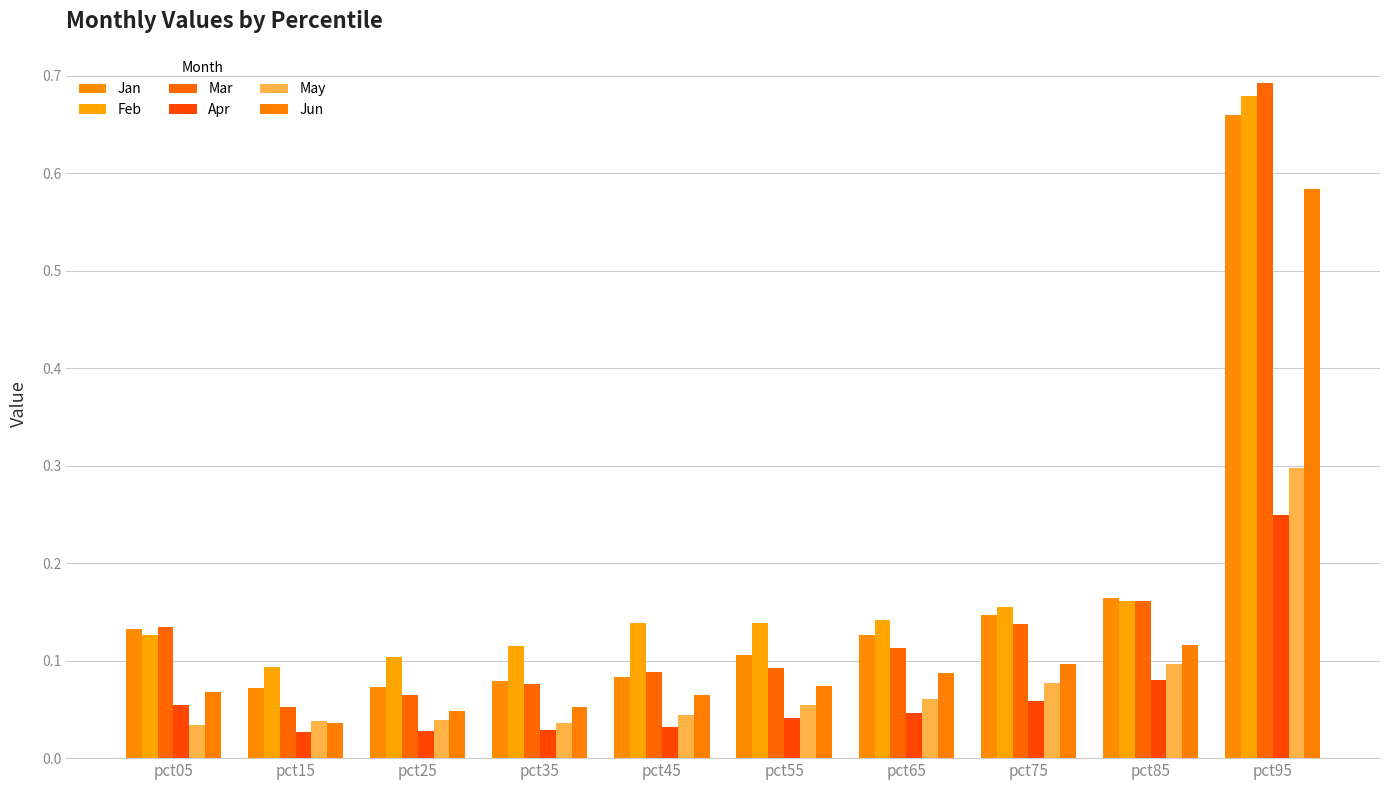

How many bars are there in each group?

6